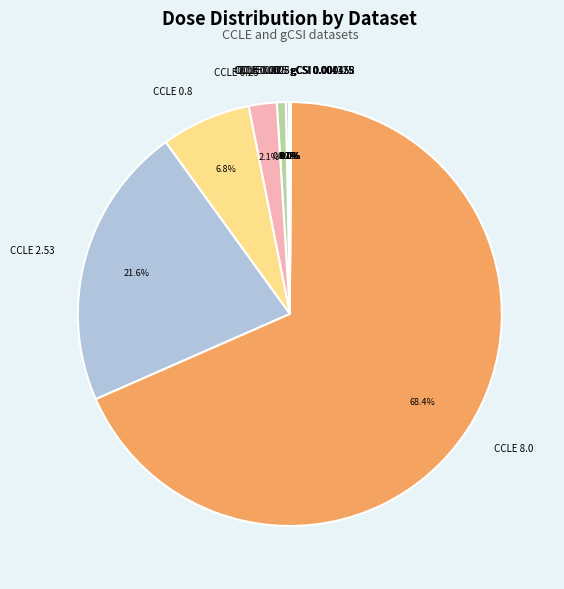

Which slice represents more than half of the pie?

CCLE 8.0